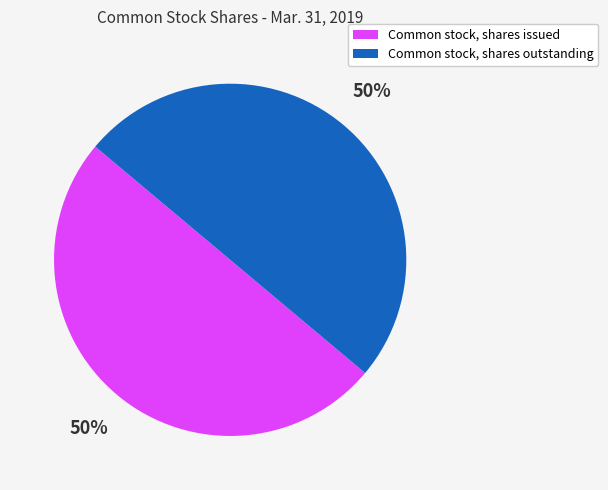

To the nearest percent, what is the combined percentage of Common stock, shares outstanding and Common stock, shares issued?

100%